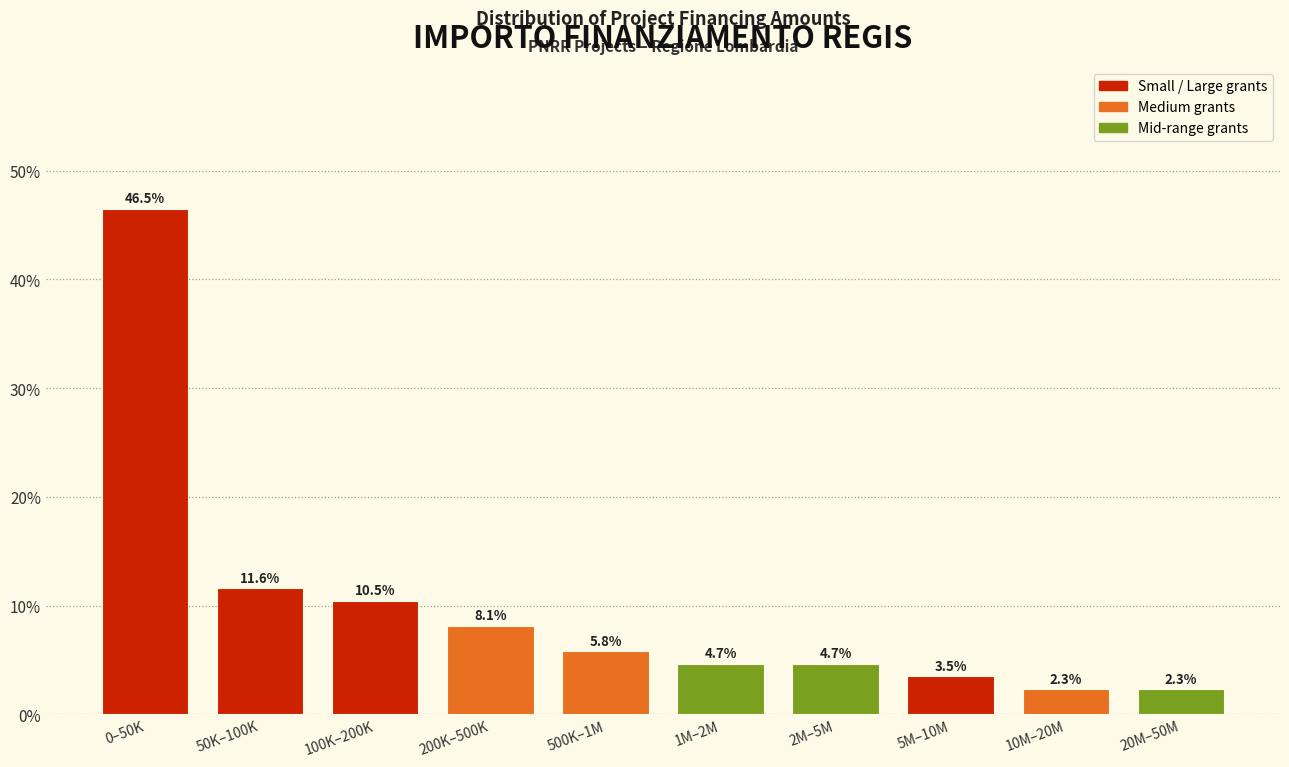

Reading left to right, extract all data points from this chart.

0–50K=46.5	50K–100K=11.6	100K–200K=10.5	200K–500K=8.1	500K–1M=5.8	1M–2M=4.7	2M–5M=4.7	5M–10M=3.5	10M–20M=2.3	20M–50M=2.3